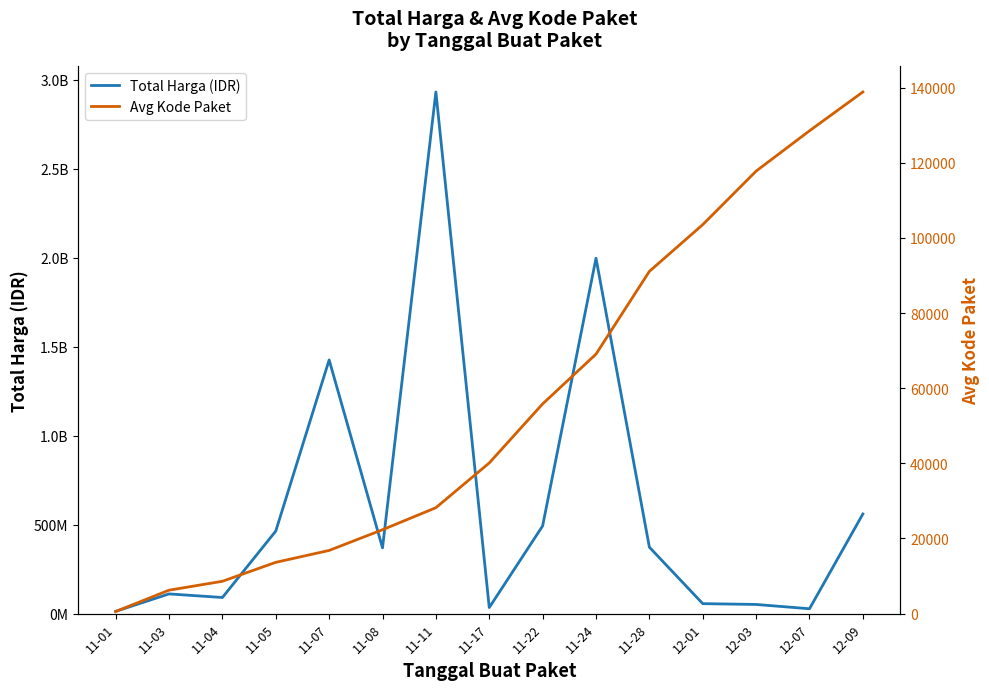

True or false: Total Harga (IDR) and Avg Kode Paket cross at least once.

False